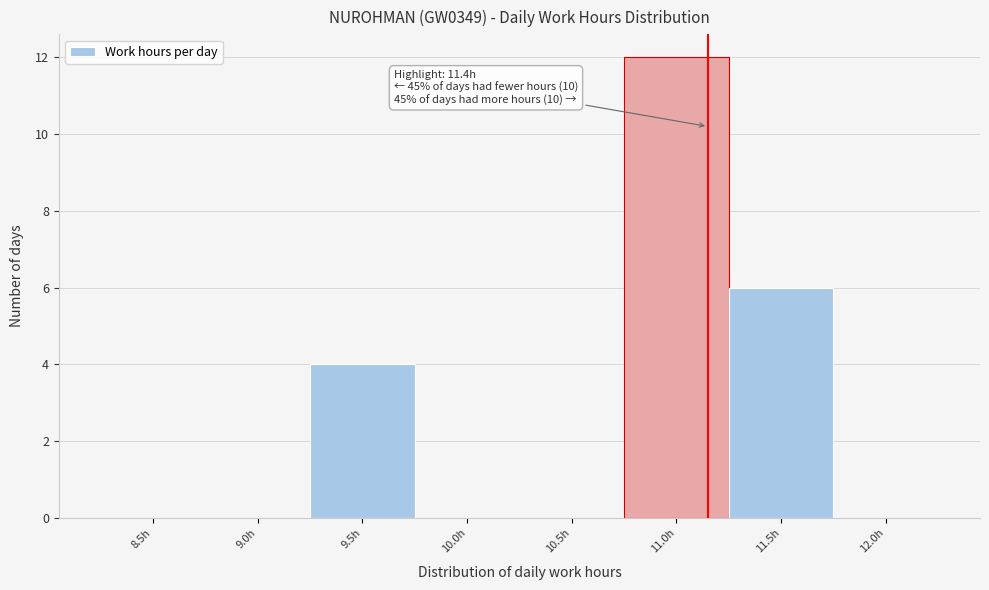

Reading left to right, transcribe all the data shown in this chart.

8.5h=0	9.0h=0	9.5h=4	10.0h=0	10.5h=0	11.0h=12	11.5h=6	12.0h=0